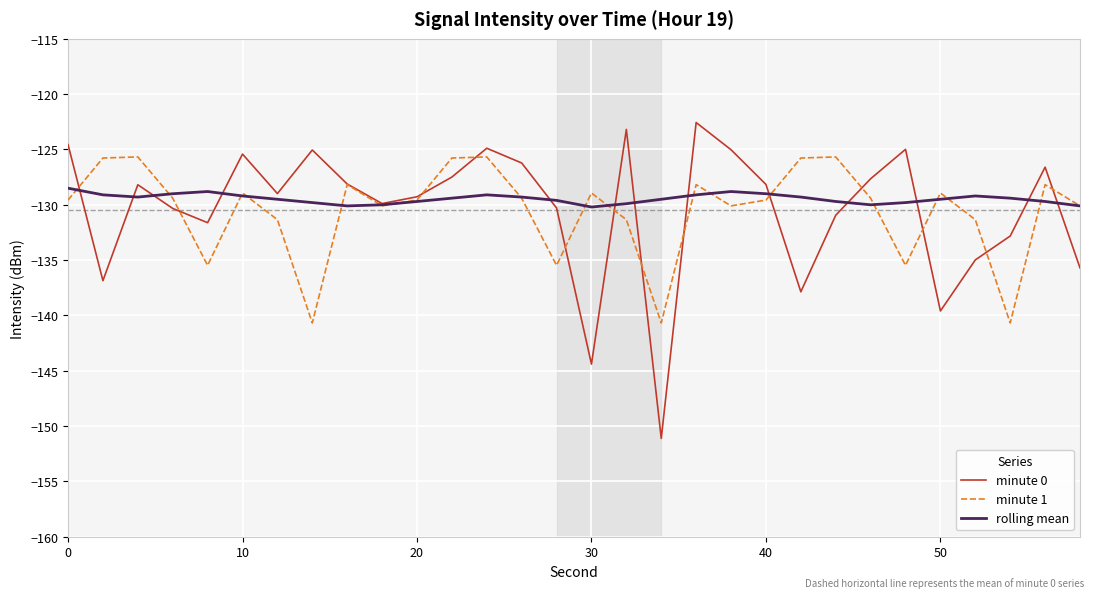

After their last crossing, which series has the higher values: minute 0 or rolling mean?

rolling mean